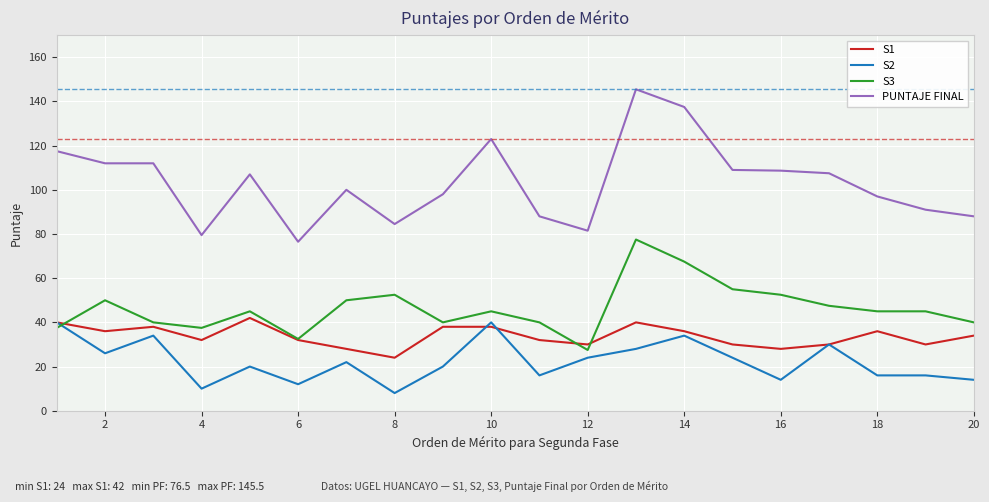

True or false: S1 and PUNTAJE FINAL cross at least once.

False